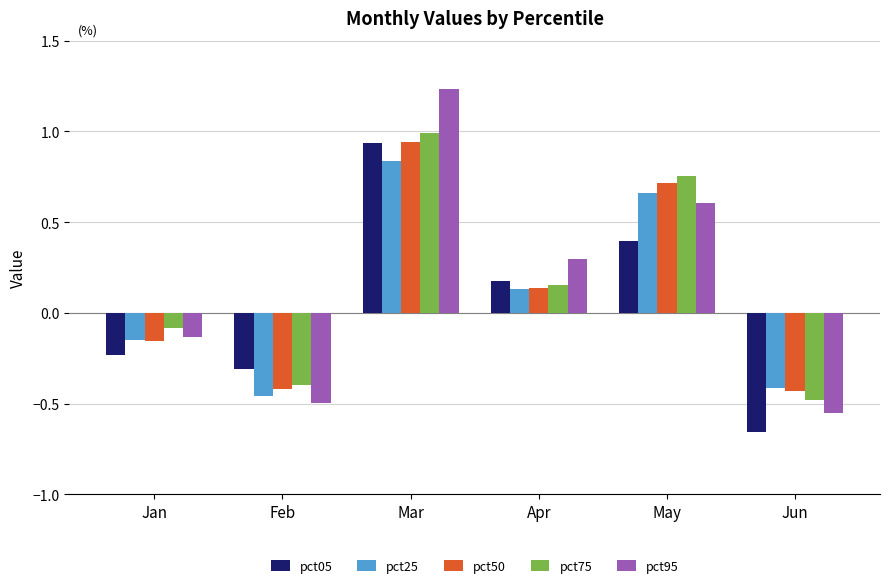

What are all the series names shown in the legend?

pct05, pct25, pct50, pct75, pct95